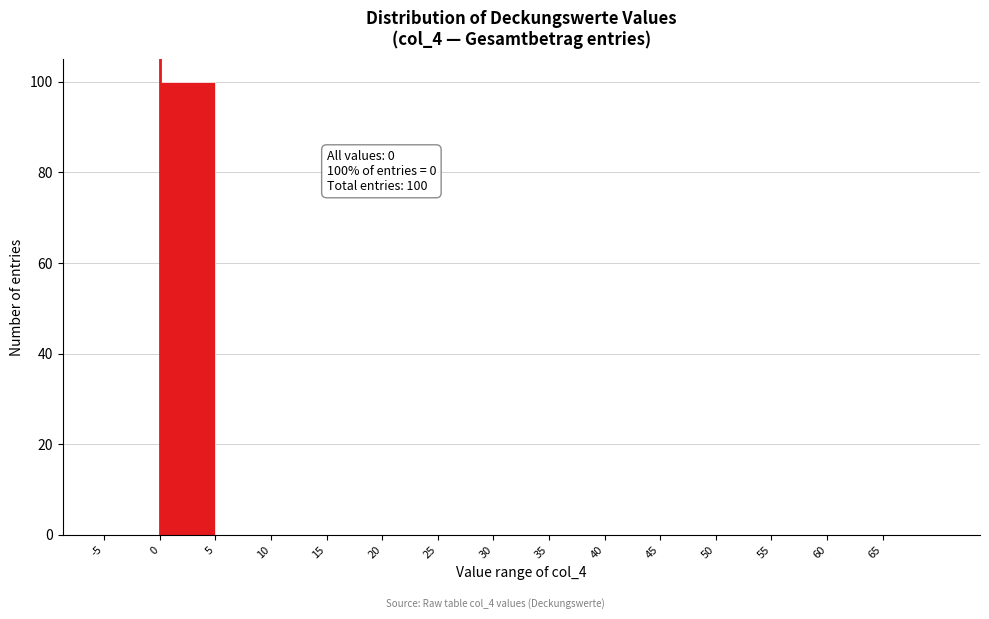

Which range on the x-axis has the tallest bar?

0 to 5